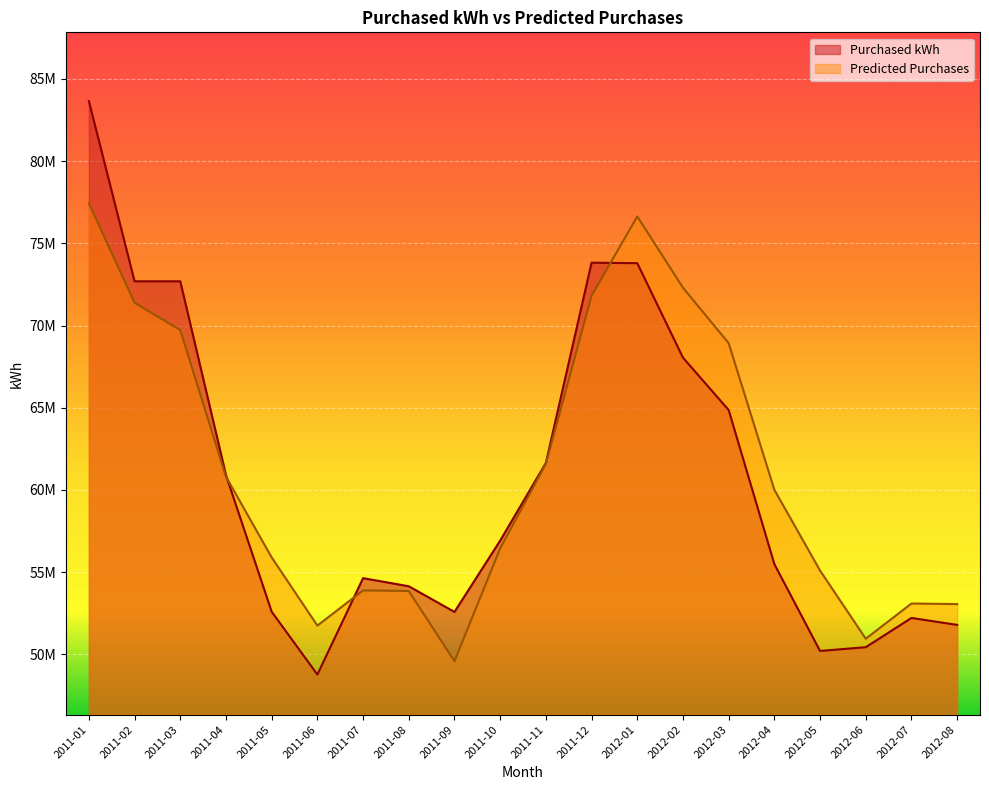

At which category is the sum across all series the highest?

2011-01